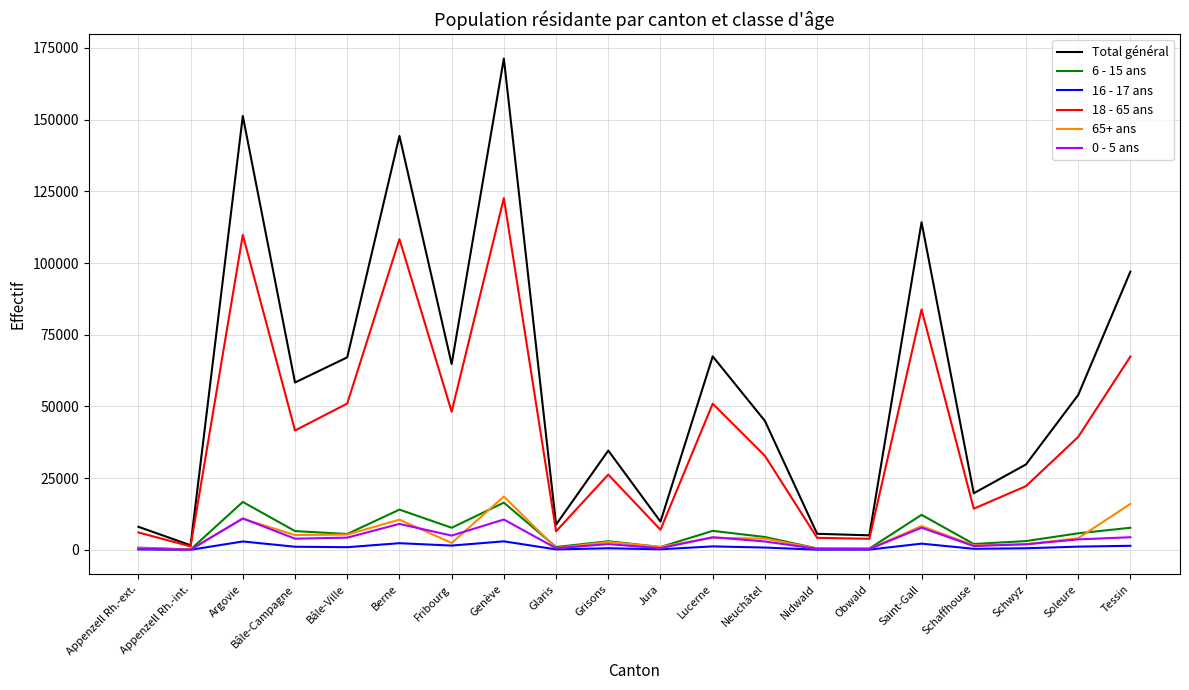

True or false: Total général has a value of 19742 at Schaffhouse.

True